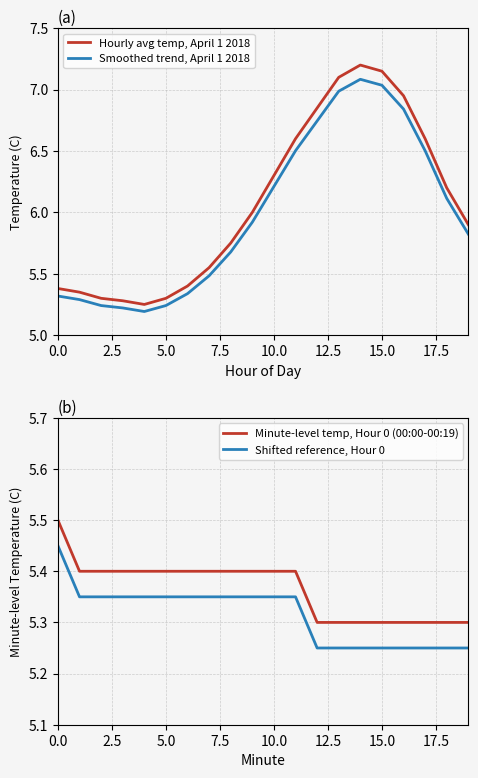

What is the approximate value of Shifted reference, Hour 0 at 16?

5.2